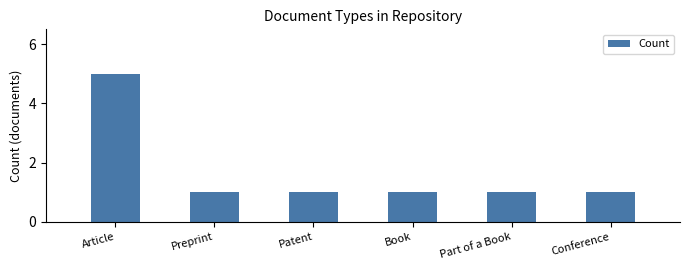

How many values are between 1 and 2?

5